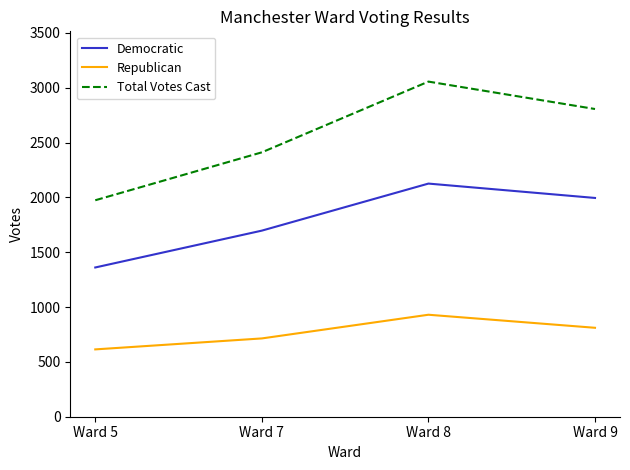

Is it true that Republican equals 930 at Ward 8?

True